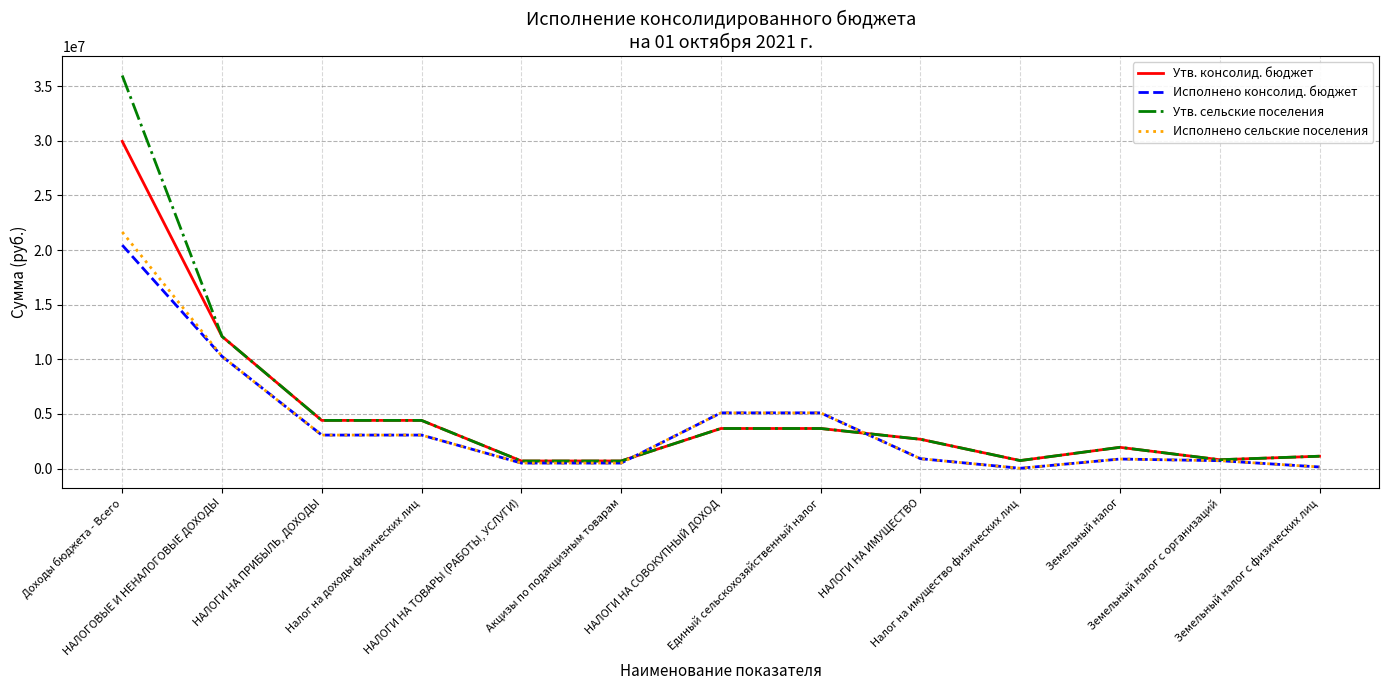

Which series has the widest spread of values?

Утв. сельские поселения